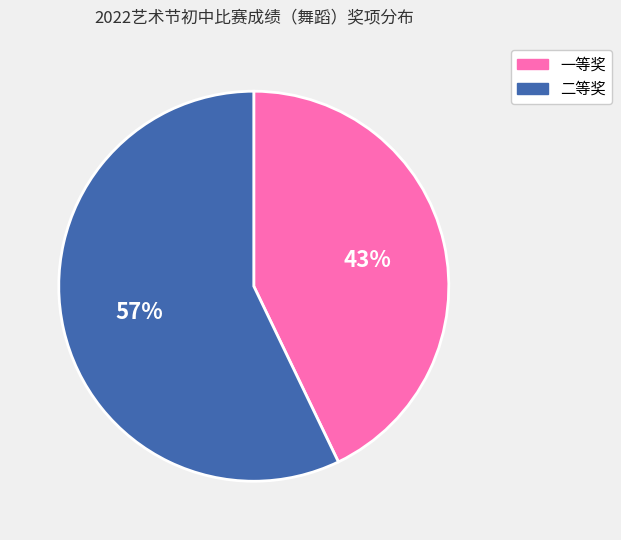

Do 二等奖 and 一等奖 together represent more than half of the pie?

Yes